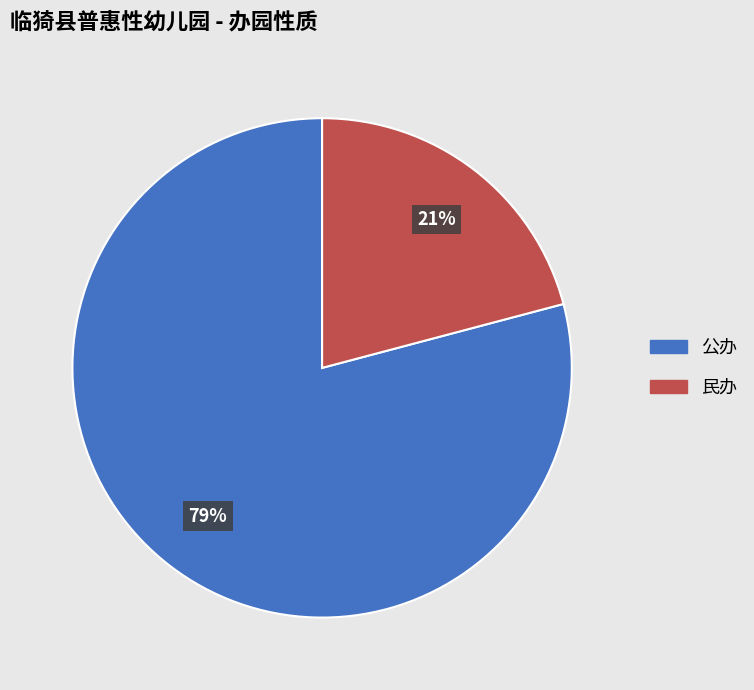

To the nearest percent, what is the difference between the largest and smallest slice percentages?

58%